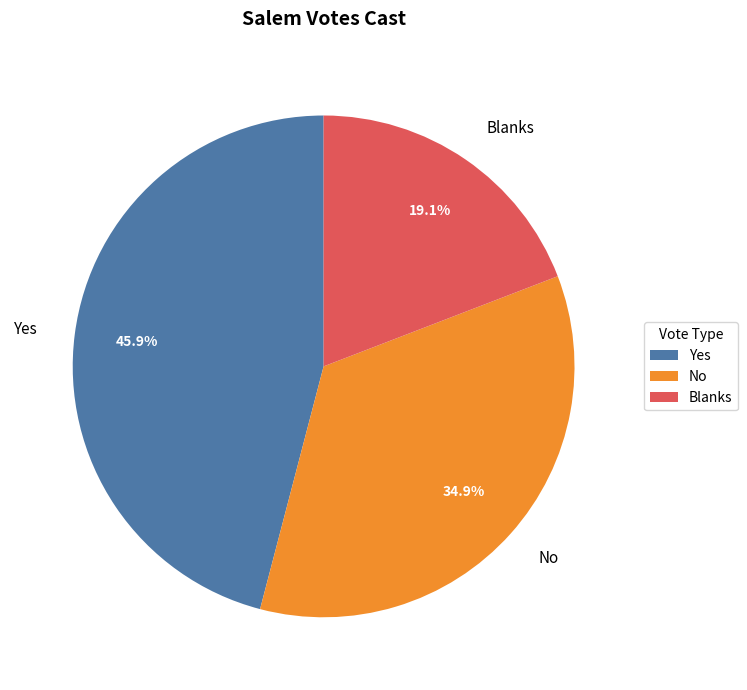

What percentage is NOT represented by No?

65.1%